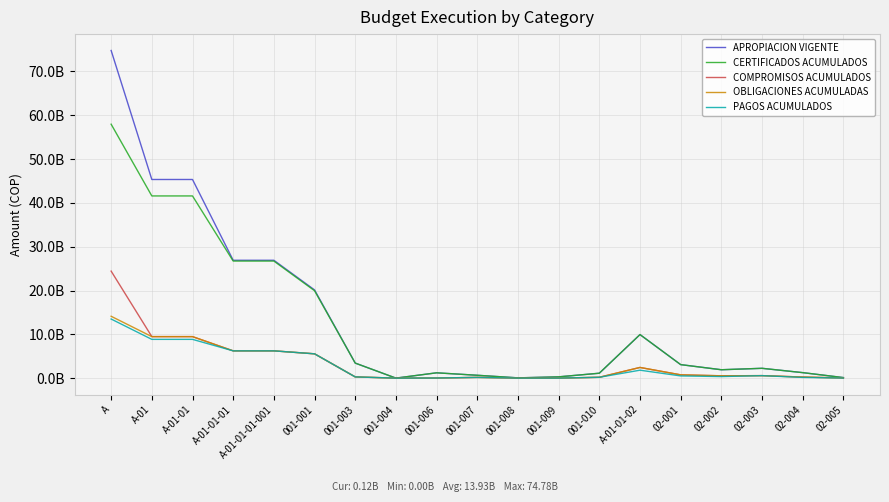

True or false: OBLIGACIONES ACUMULADAS and APROPIACION VIGENTE intersect in this chart.

False